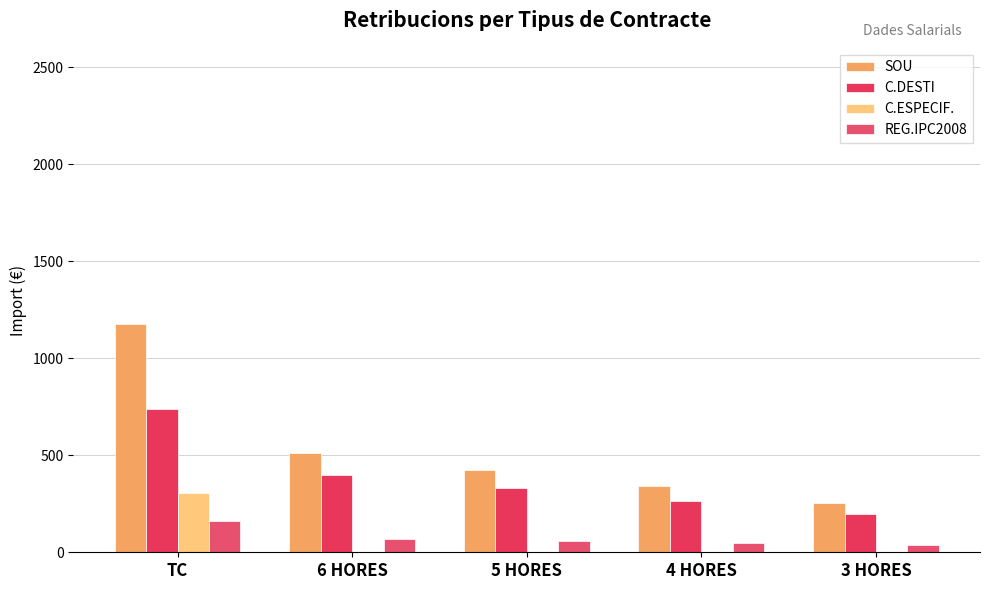

The value of REG.IPC2008 at 6 HORES is 68.9. True or false?

True